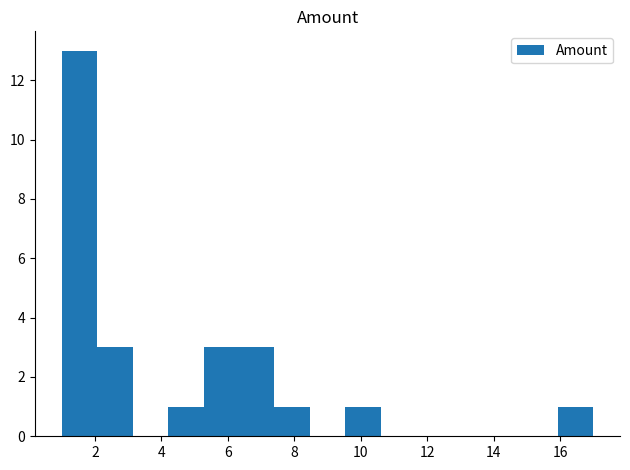

Which range on the x-axis has the tallest bar?

1.0 to 2.0